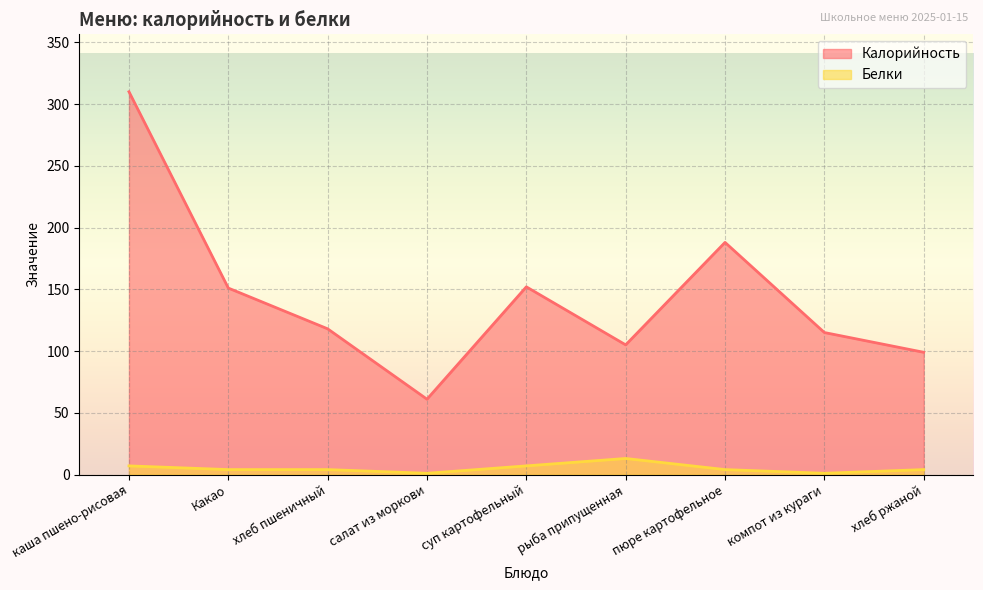

Which series has the largest range (max minus min)?

Калорийность